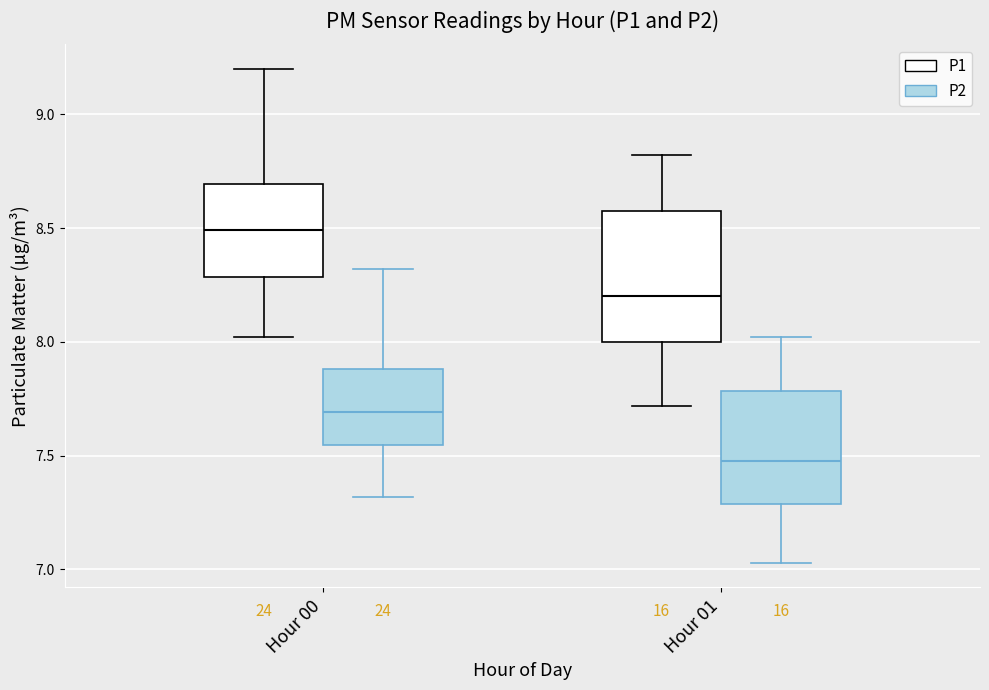

Where is the lower edge of the box for Hour 01 (P1) on the y-axis? The values are not printed on the chart, so give them approximately, as read against the axis.

8.00